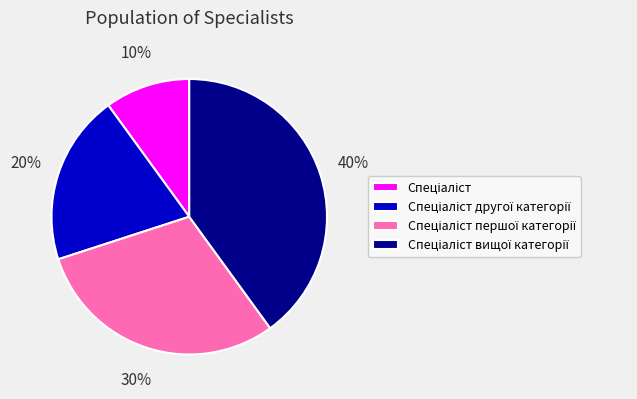

To the nearest percent, what is the average slice percentage?

25%